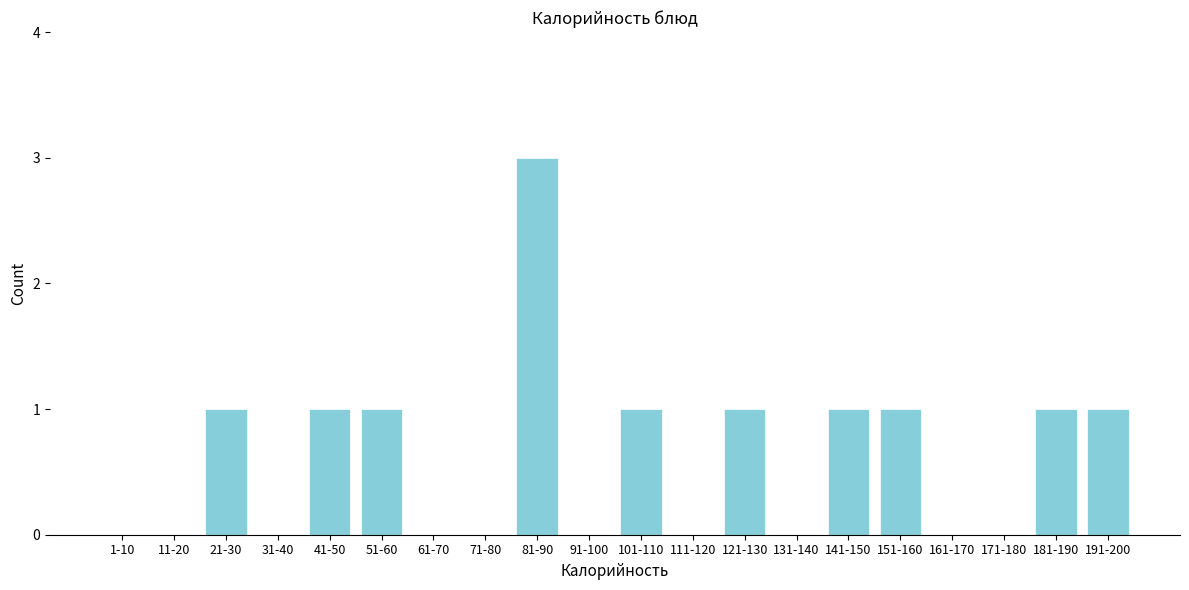

Reading left to right, what are all the values shown in this chart?

1-10=0	11-20=0	21-30=1	31-40=0	41-50=1	51-60=1	61-70=0	71-80=0	81-90=3	91-100=0	101-110=1	111-120=0	121-130=1	131-140=0	141-150=1	151-160=1	161-170=0	171-180=0	181-190=1	191-200=1